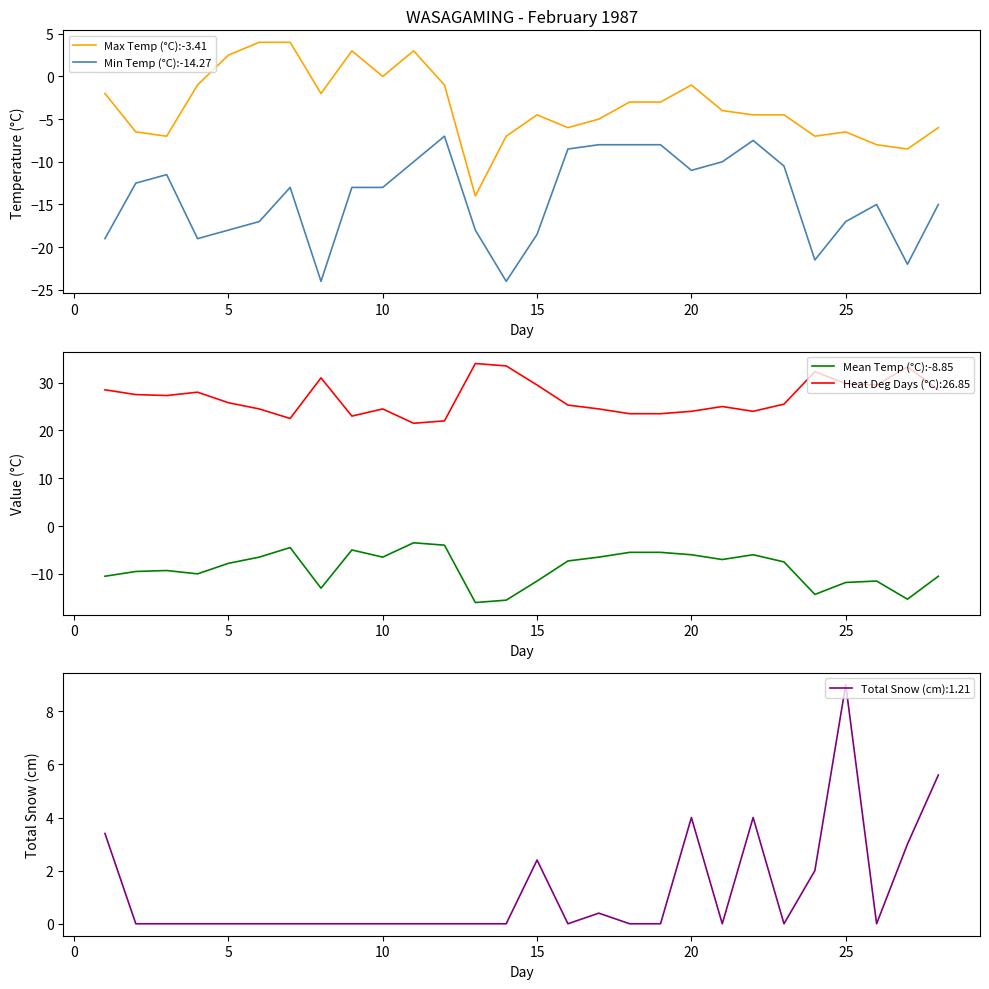

Which series has the largest total across all categories?

Max Temp (°C):-3.41